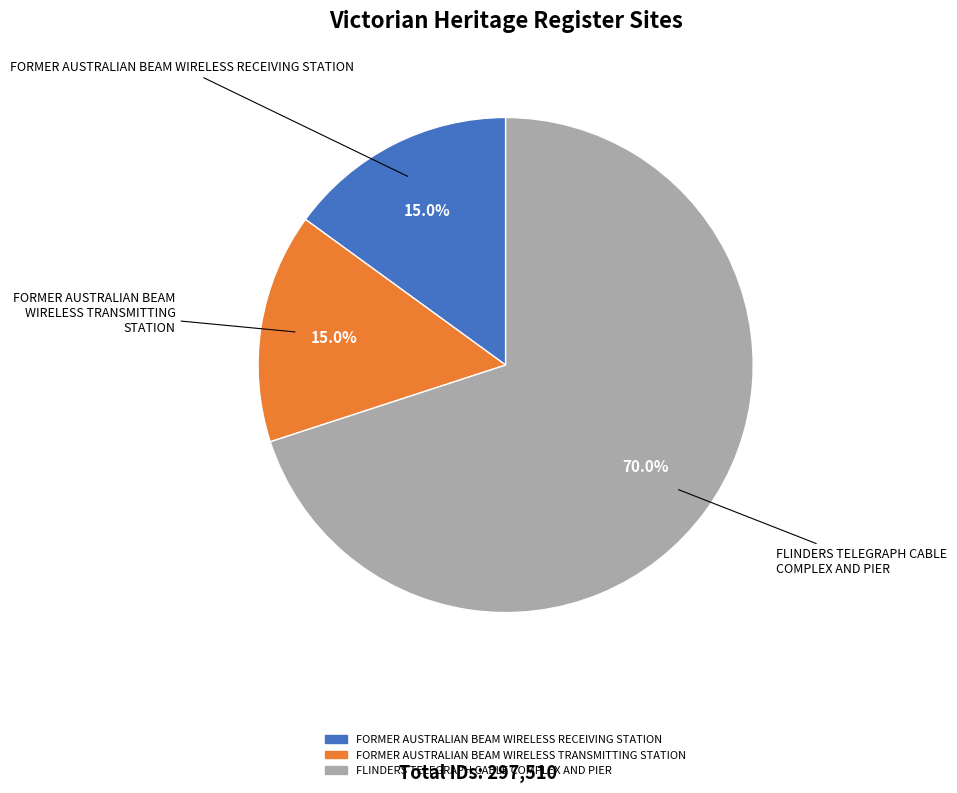

Between FORMER AUSTRALIAN BEAM WIRELESS TRANSMITTING STATION and FLINDERS TELEGRAPH CABLE COMPLEX AND PIER, which is larger?

FLINDERS TELEGRAPH CABLE COMPLEX AND PIER